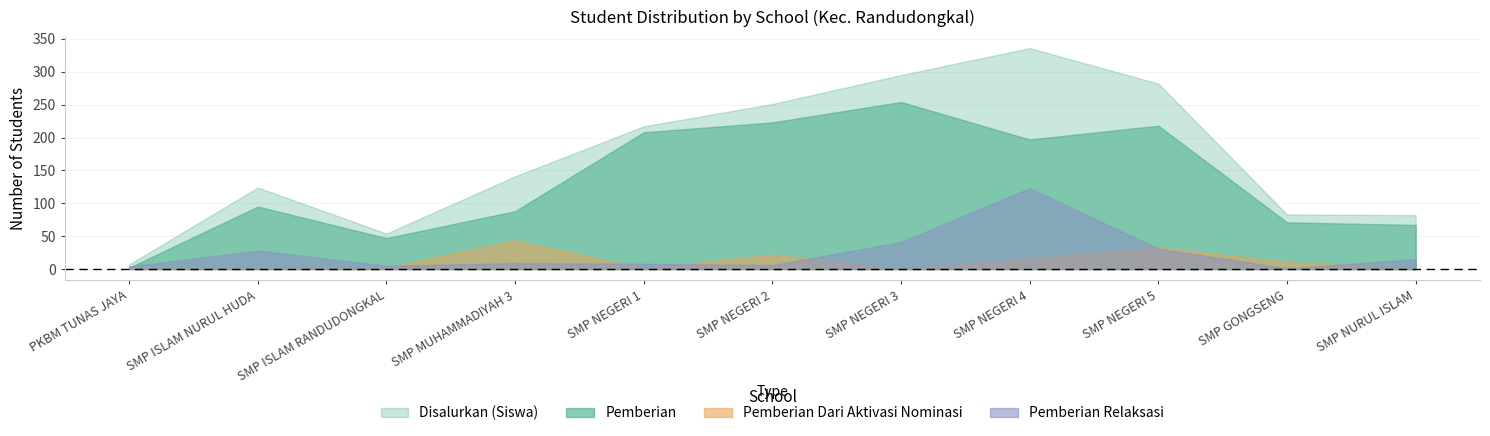

What is the difference between the Pemberian values at SMP GONGSENG and SMP NURUL ISLAM?

4